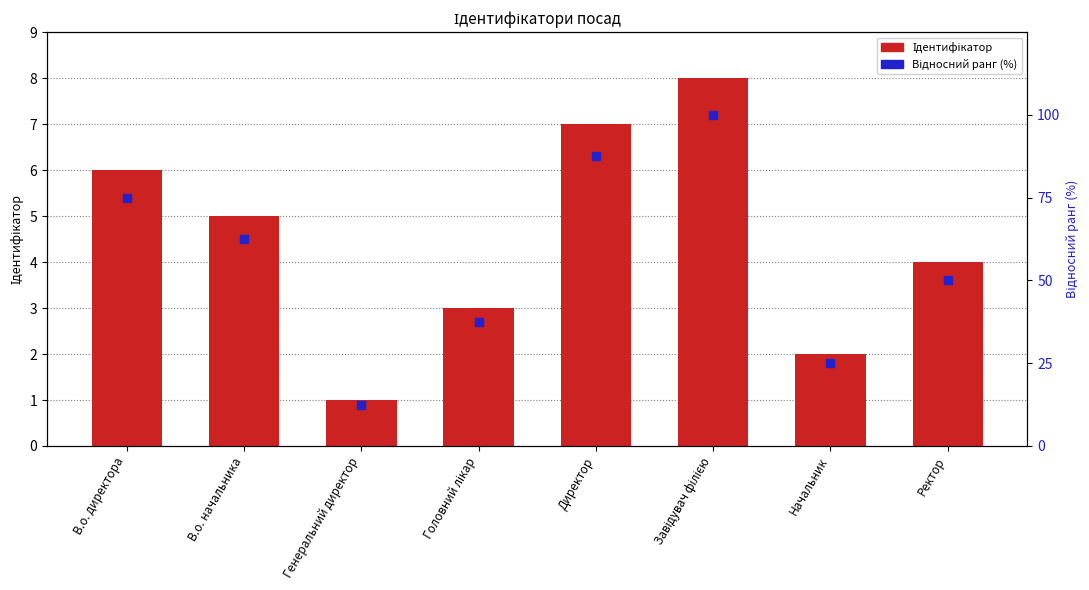

Which series reaches the minimum Y coordinate?

Ідентифікатор